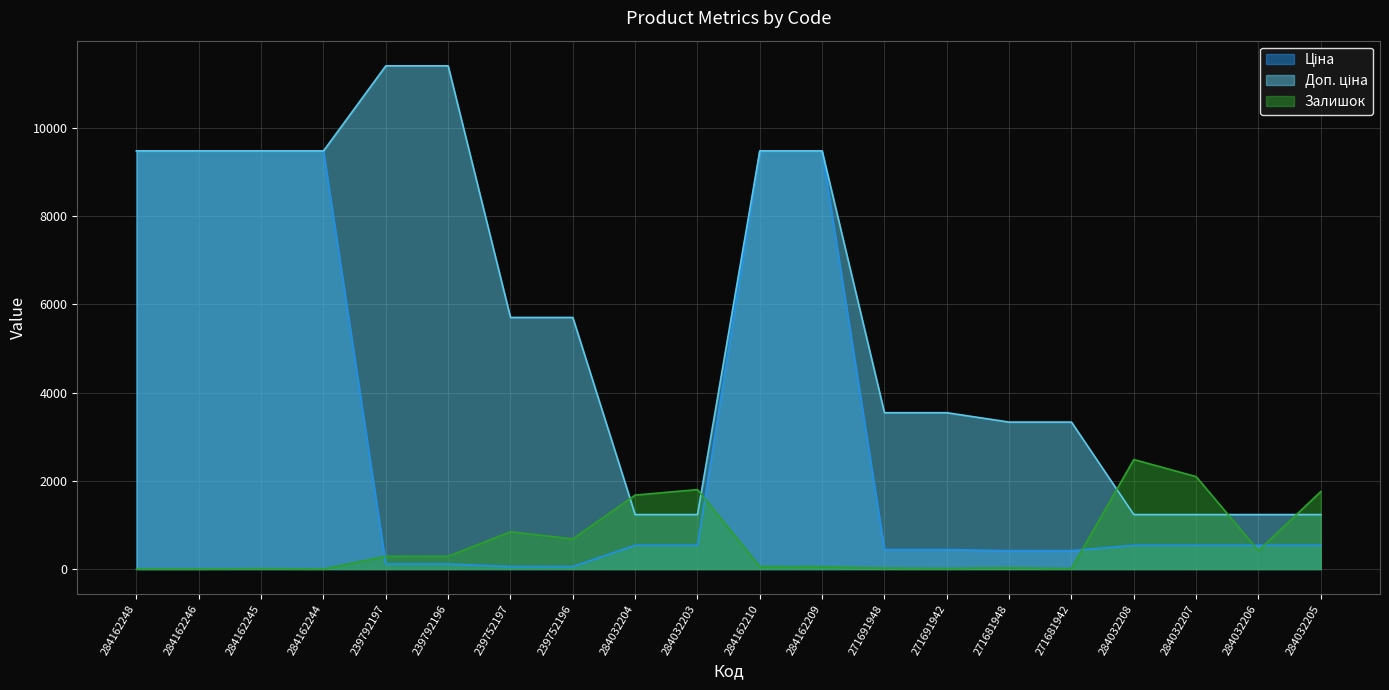

Reading left to right, what are all the values shown in this chart?

Ціна: 9480.1	9480.1	9480.1	9480.1	114.1	114.1	57.0	57.0	539.0	539.0	9480.1	9480.1	443.1	443.1	416.6	416.6	539.0	539.0	539.0	539.0
Доп. ціна: 9480.1	9480.1	9480.1	9480.1	11410.0	11410.0	5705.0	5705.0	1235.4	1235.4	9480.1	9480.1	3545.0	3545.0	3332.5	3332.5	1235.4	1235.4	1235.4	1235.4
Залишок: 0.0	0.0	8.0	0.0	289.0	290.0	845.0	683.0	1677.0	1802.0	56.0	53.0	22.0	13.0	30.0	10.0	2483.0	2096.0	417.0	1757.0